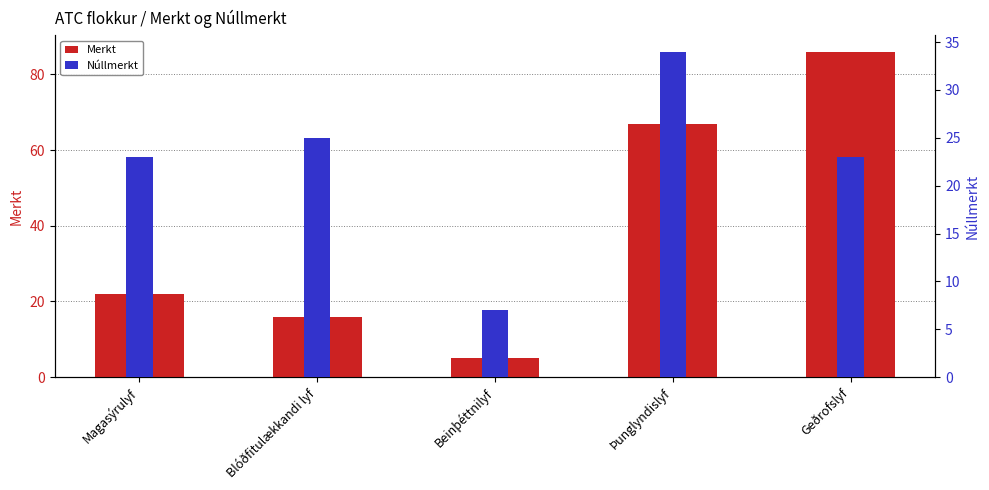

Rank the series by their maximum value, from highest to lowest.

Merkt, Núllmerkt